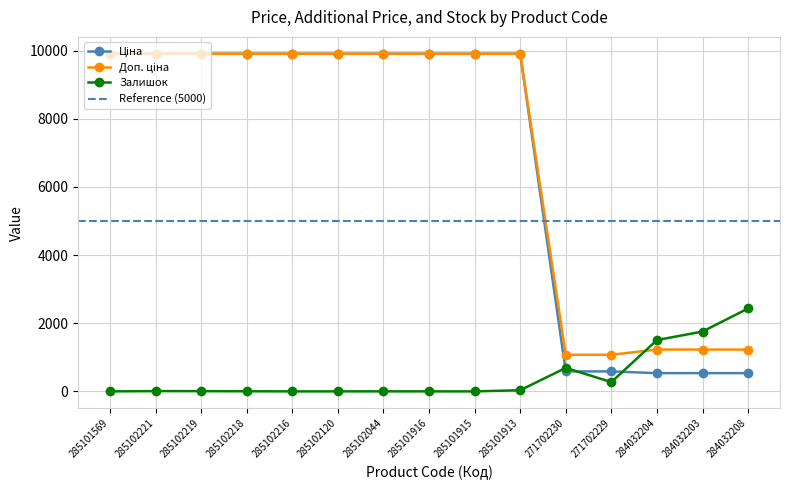

At which label does Ціна first exceed 9908?

285101569